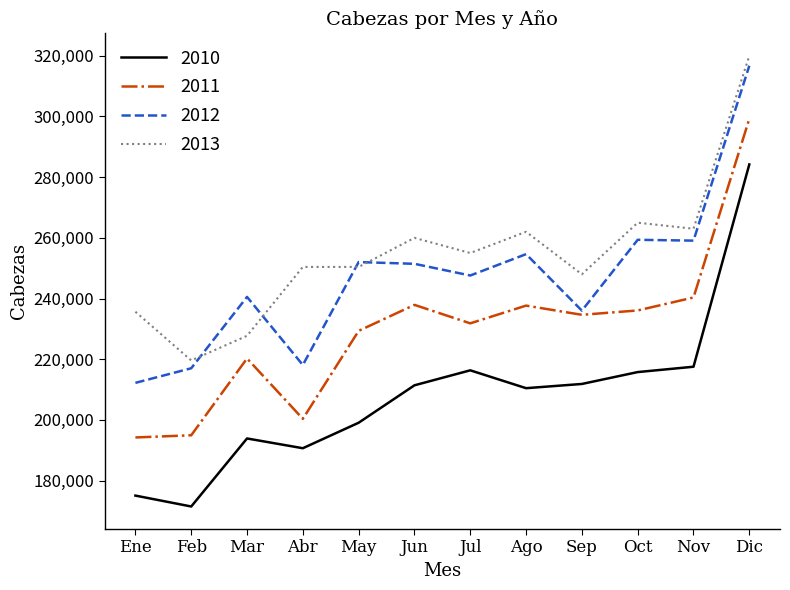

What are all the series names shown in the legend?

2010, 2011, 2012, 2013